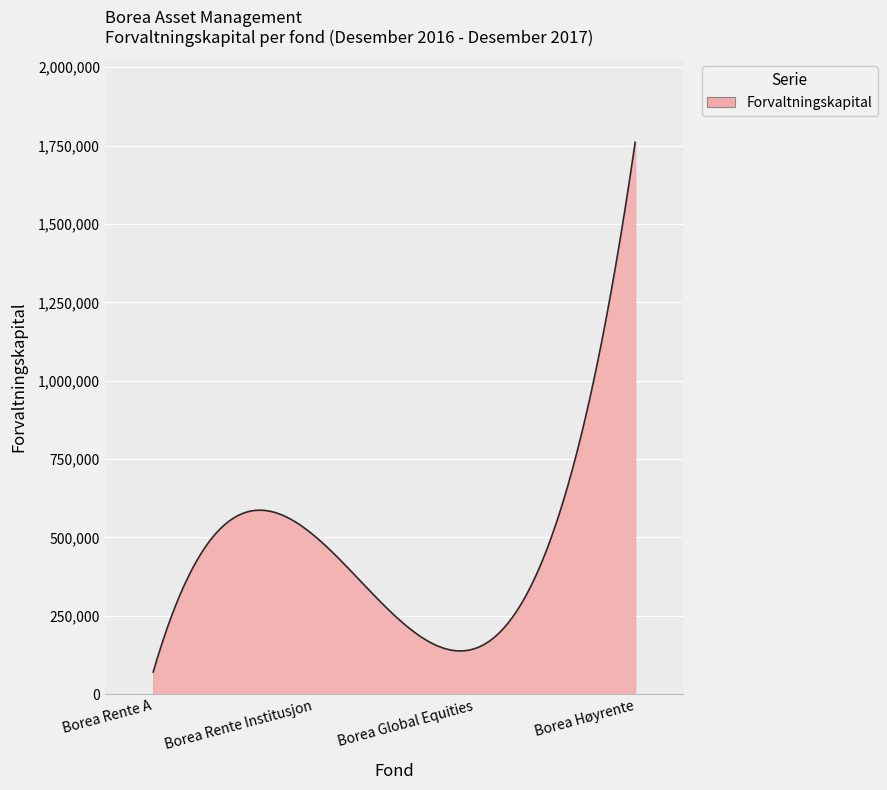

What is the smallest value displayed?

70696.0